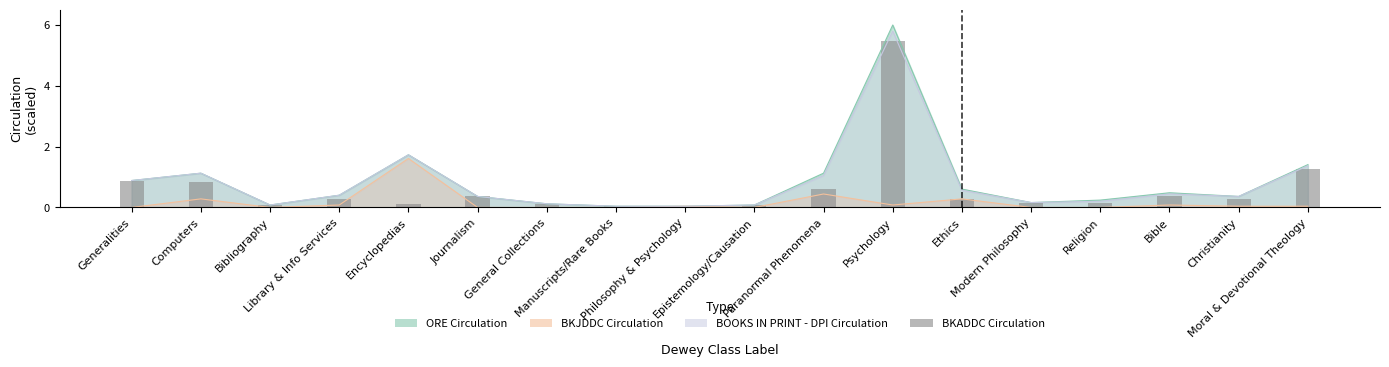

Is it true that the value at Christianity is 0.3?

True